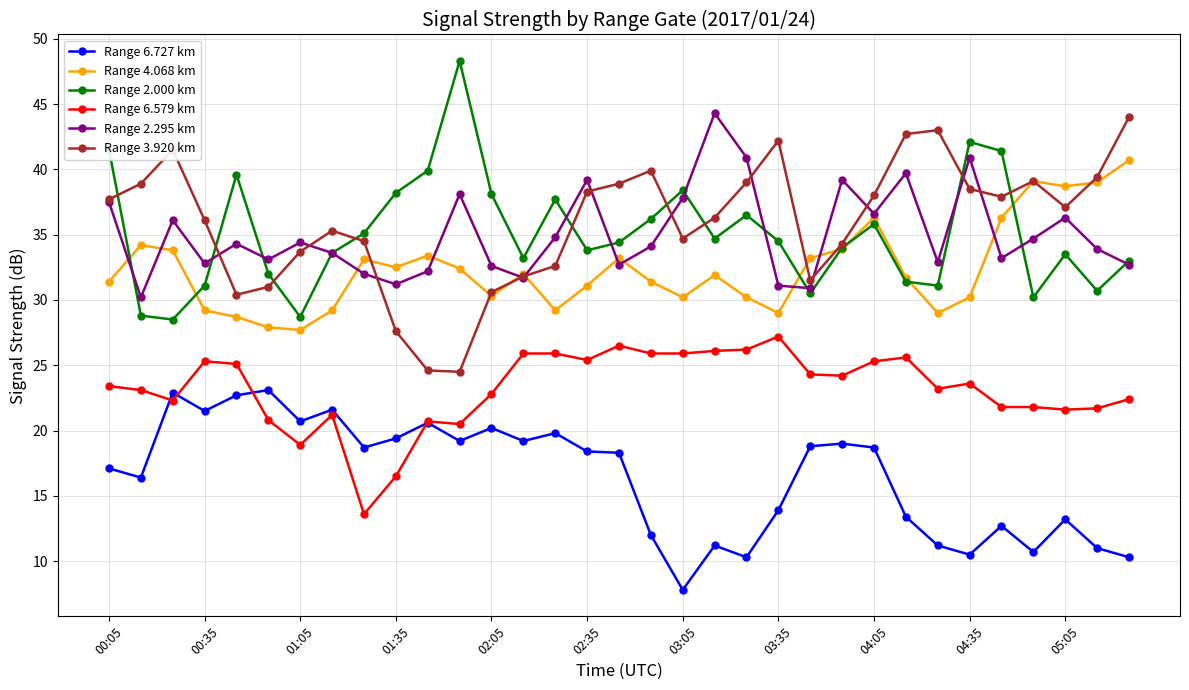

What is the value of the Range 4.068 km point at the 3rd from the left?

33.8